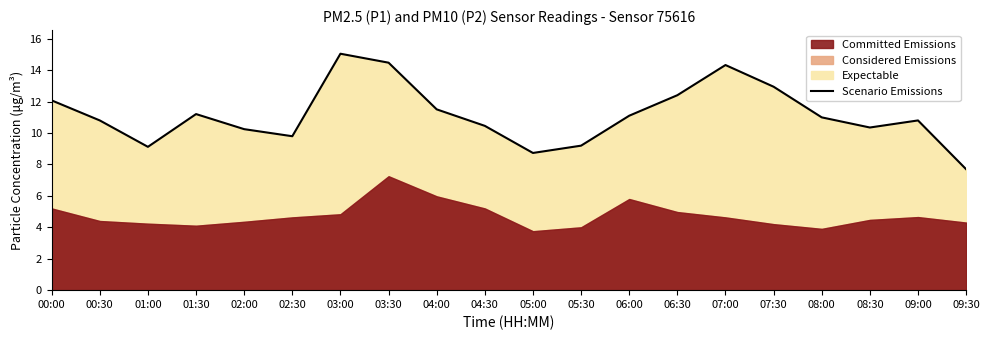

True or false: the data shows 12.1 at 00:00.

True